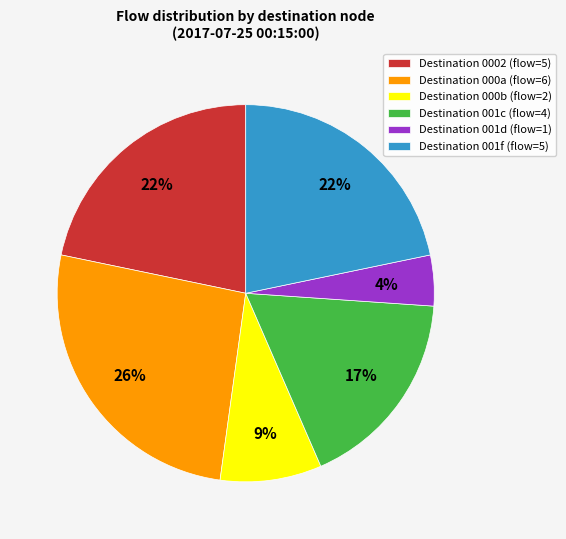

Do Destination 0002 (flow=5) and Destination 000a (flow=6) together represent more than half of the pie?

No